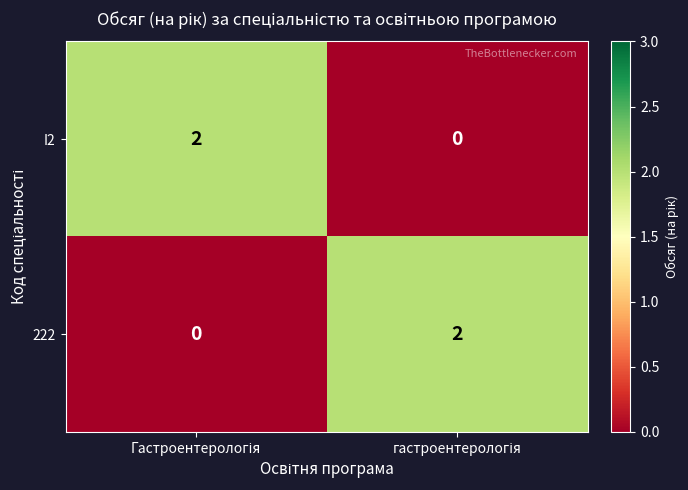

Reading left to right, transcribe all the data shown in this chart.

I2: 2	0
222: 0	2